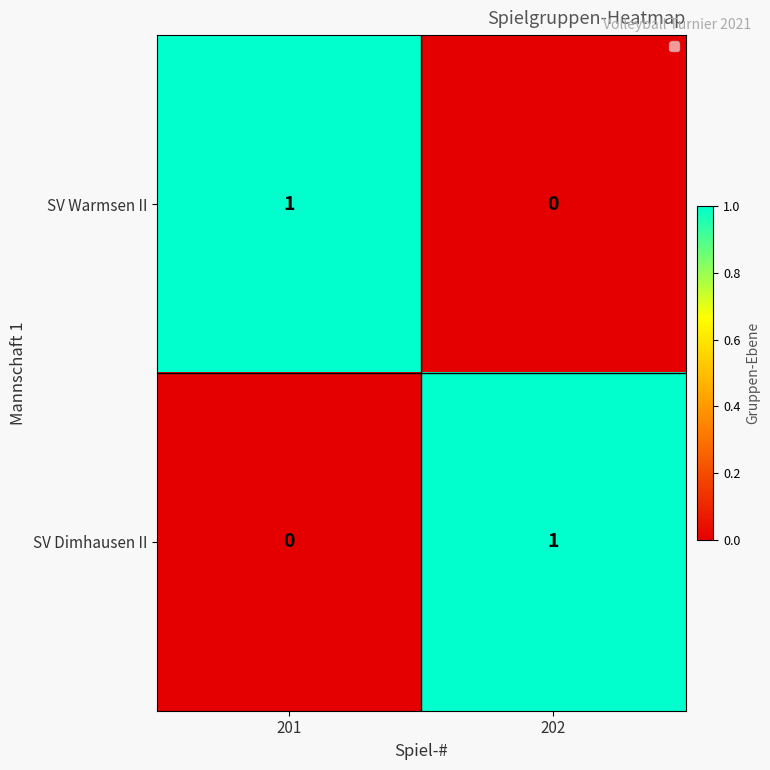

The value of SV Dimhausen II at 202 is 1. True or false?

True